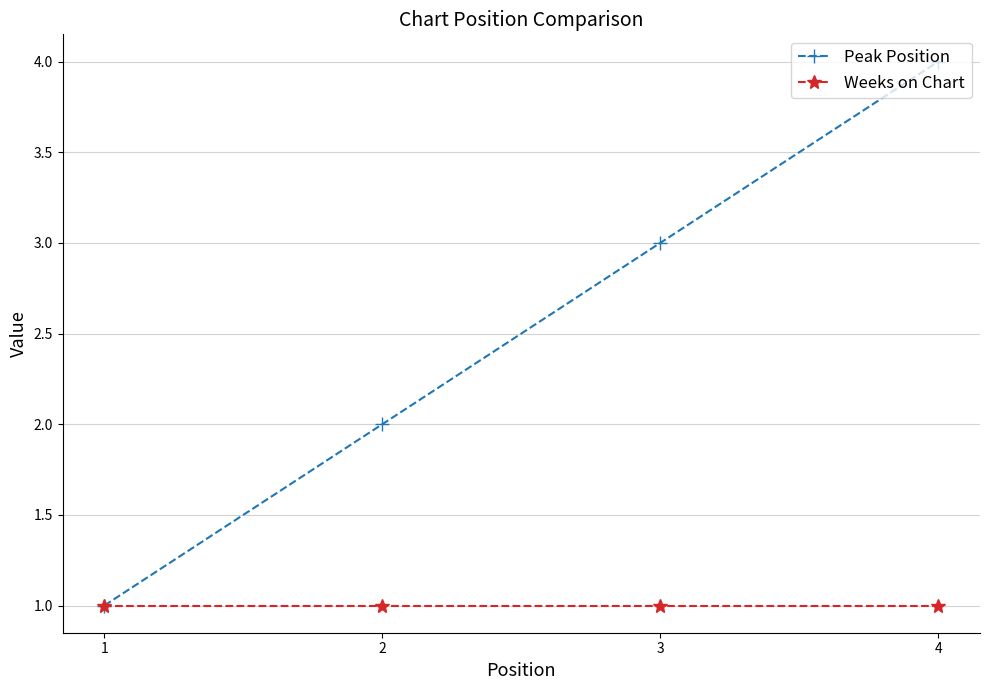

Is it true that Peak Position equals 3 at 3?

True